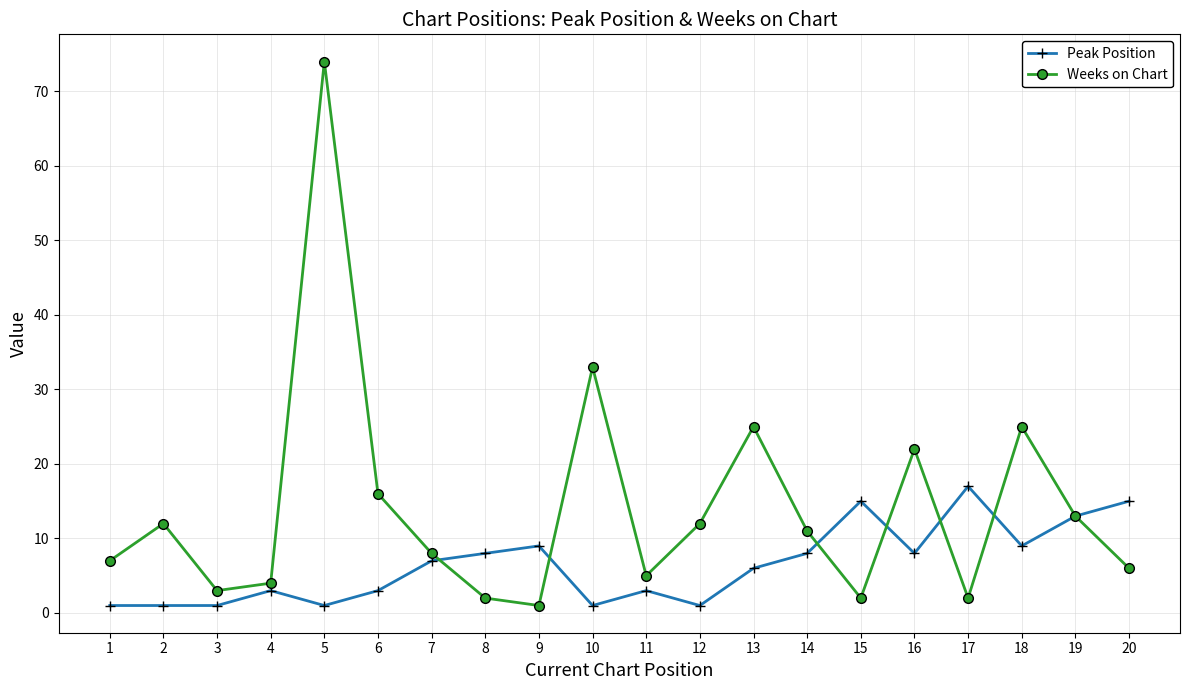

Which series has the largest total across all categories?

Weeks on Chart